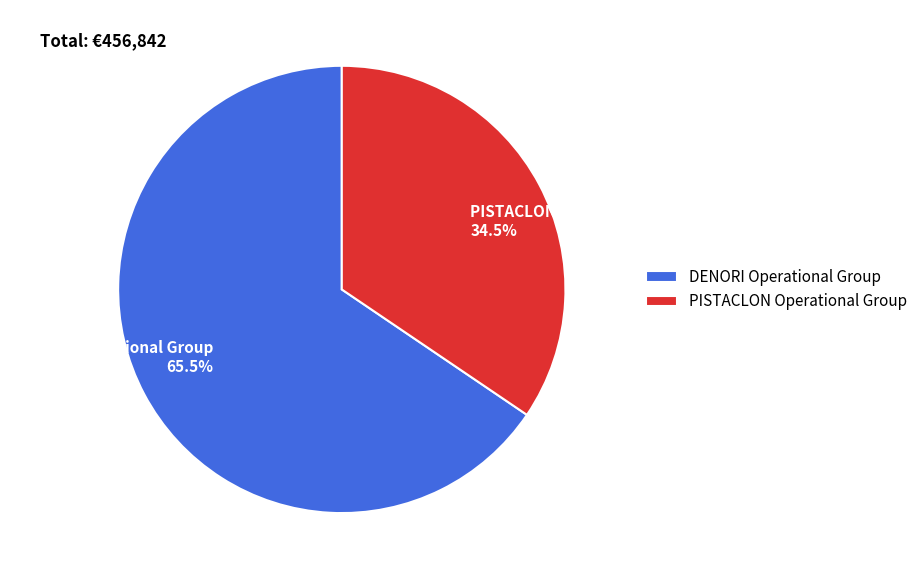

What is the majority slice?

DENORI Operational Group